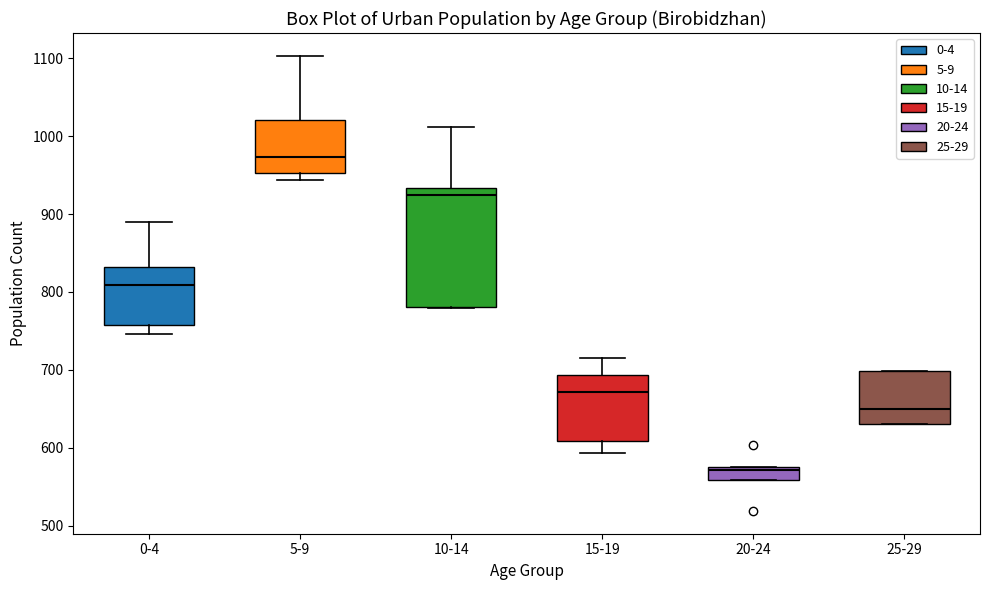

Comparing the boxes themselves (not the whiskers), which one is the tallest?

10-14